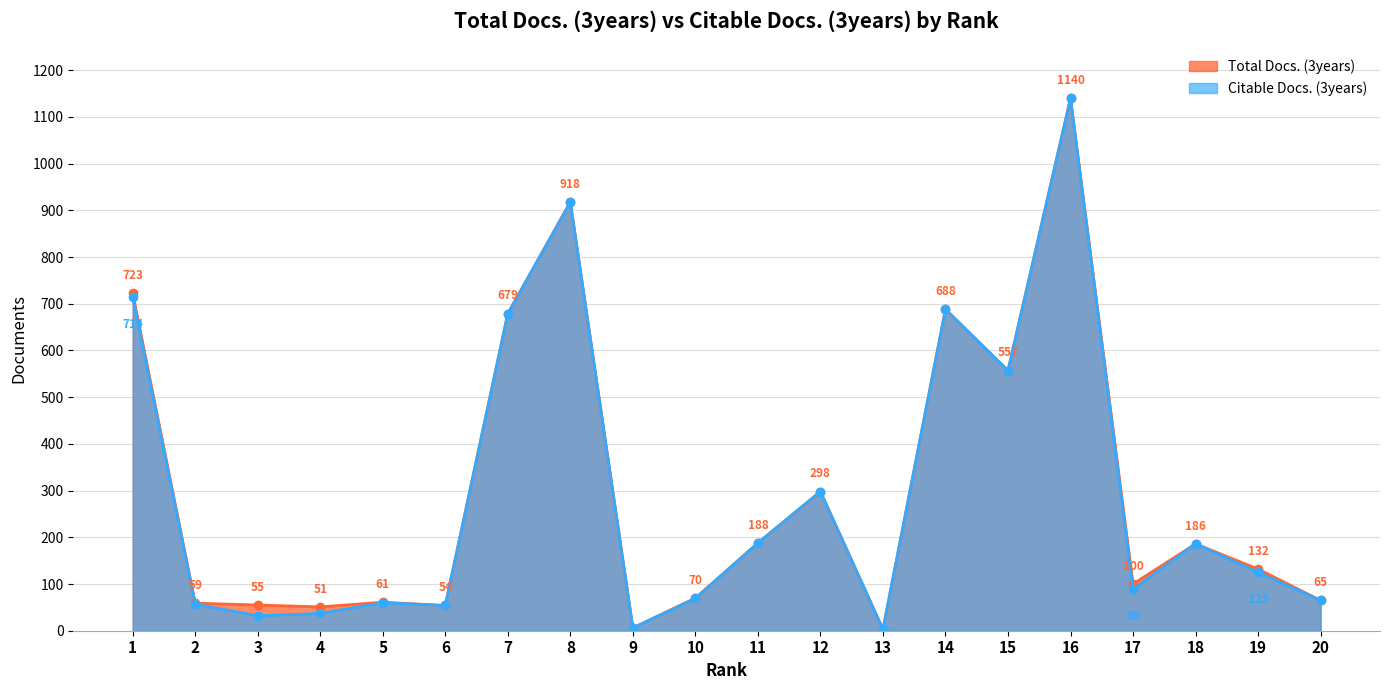

What are all the series names shown in the legend?

Total Docs. (3years), Citable Docs. (3years)